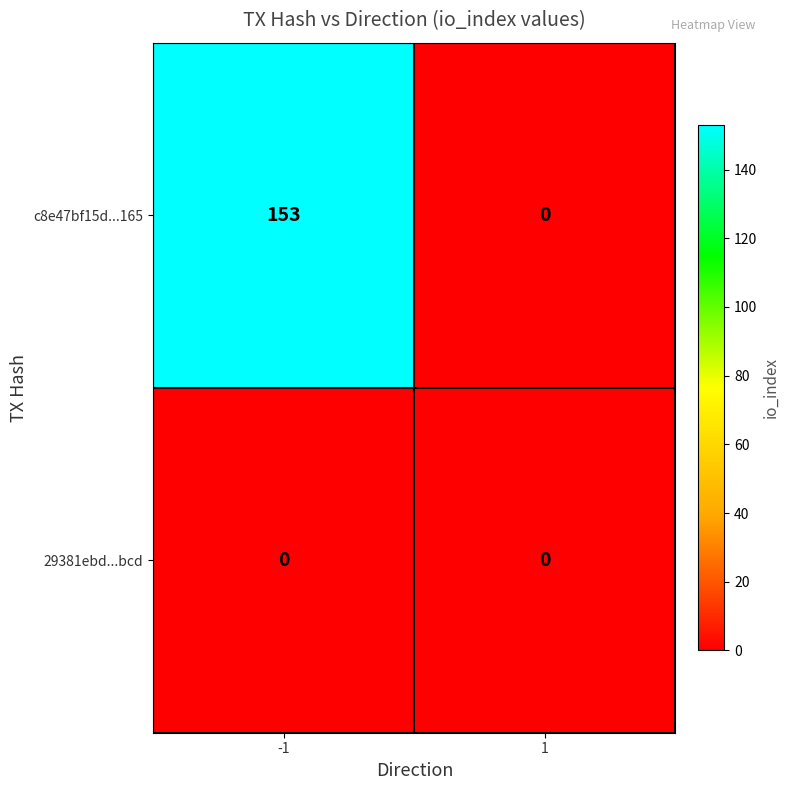

Which label corresponds to the largest value in the chart?

-1